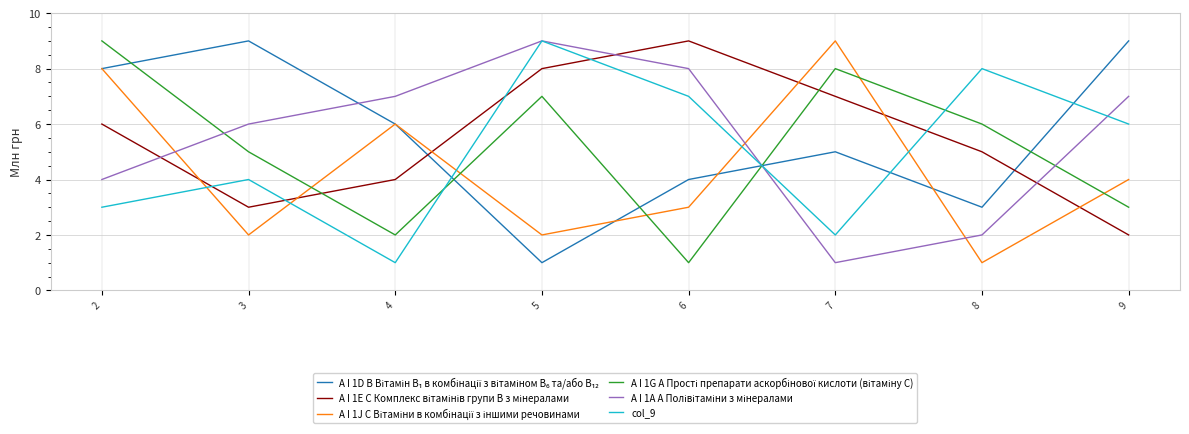

What is the maximum value shown in the chart?

9